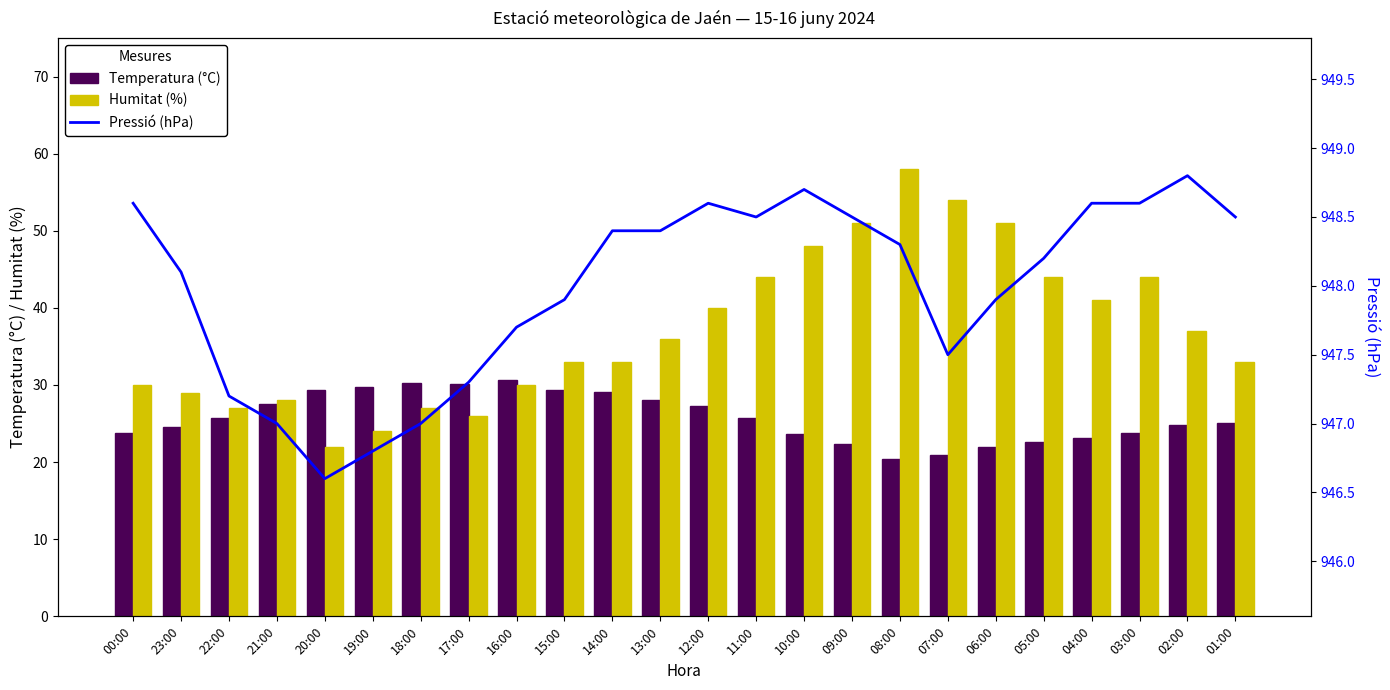

What is the average value of the Humitat (%) series?

37.1